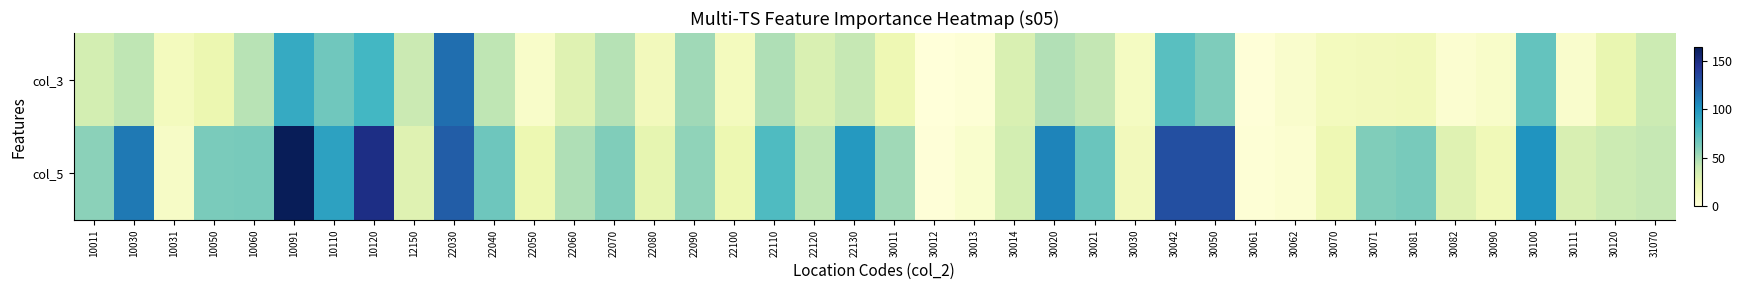

Between 30021 and 10031, which is larger?

30021